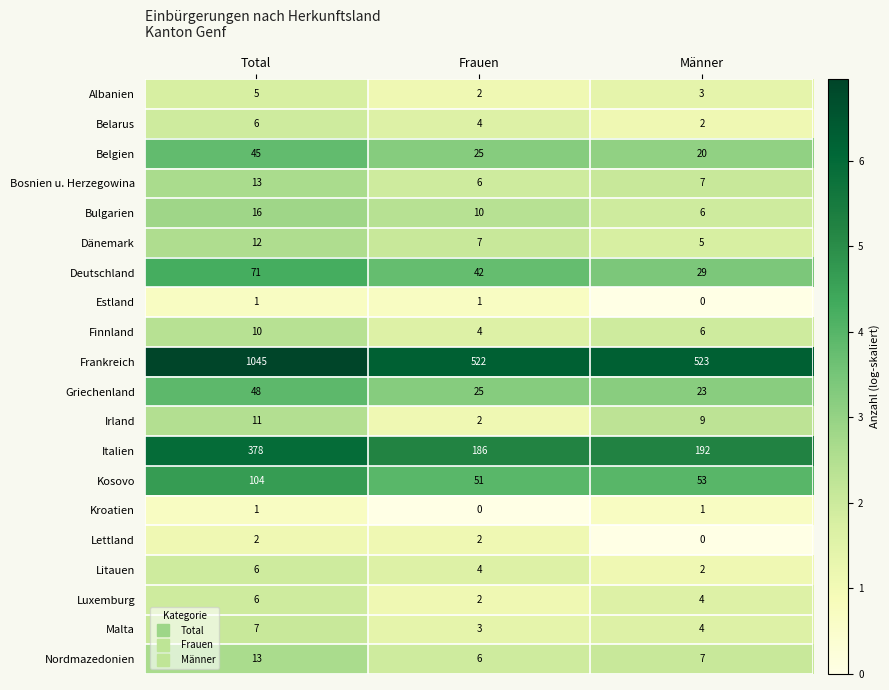

Is it true that Bulgarien equals 16 at Total?

True